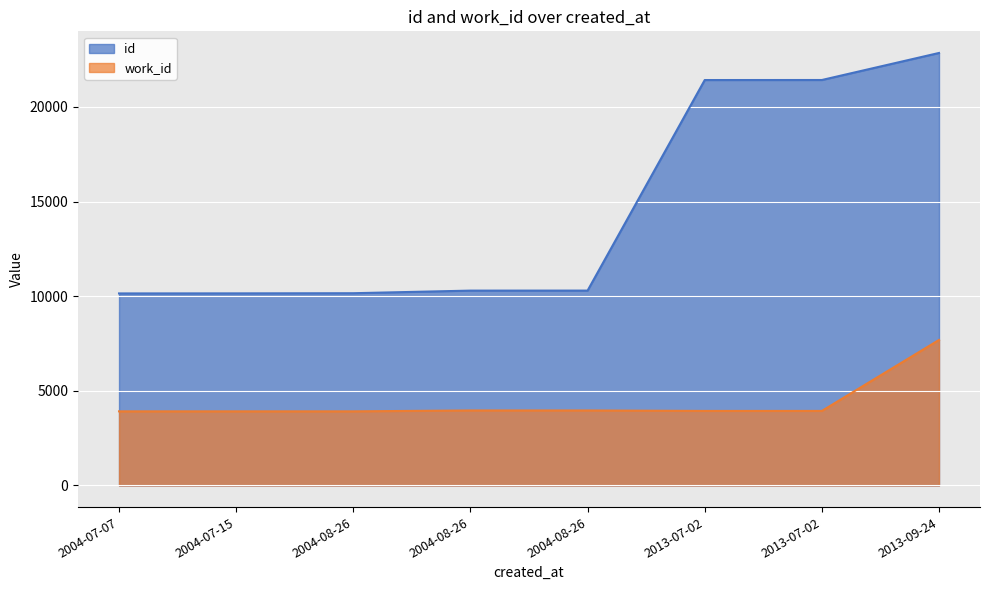

Is it true that id equals 10297 at 2004-08-26?

True